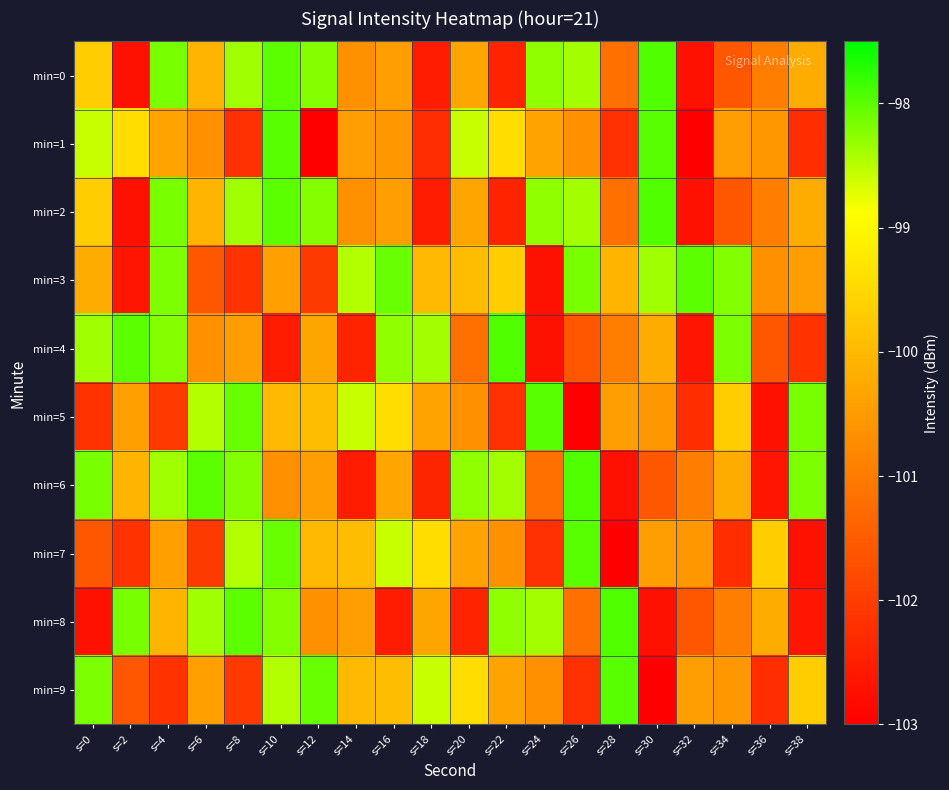

Between s=10 and s=16, which is larger?

s=10